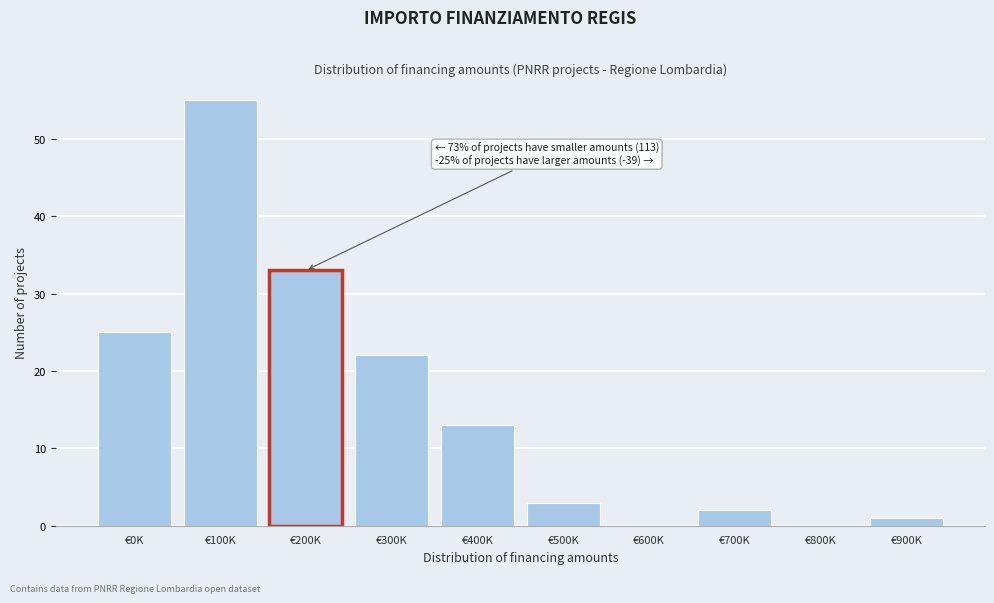

Reading left to right, list all the values displayed in this chart.

€0K=25	€100K=55	€200K=33	€300K=22	€400K=13	€500K=3	€600K=0	€700K=2	€800K=0	€900K=1